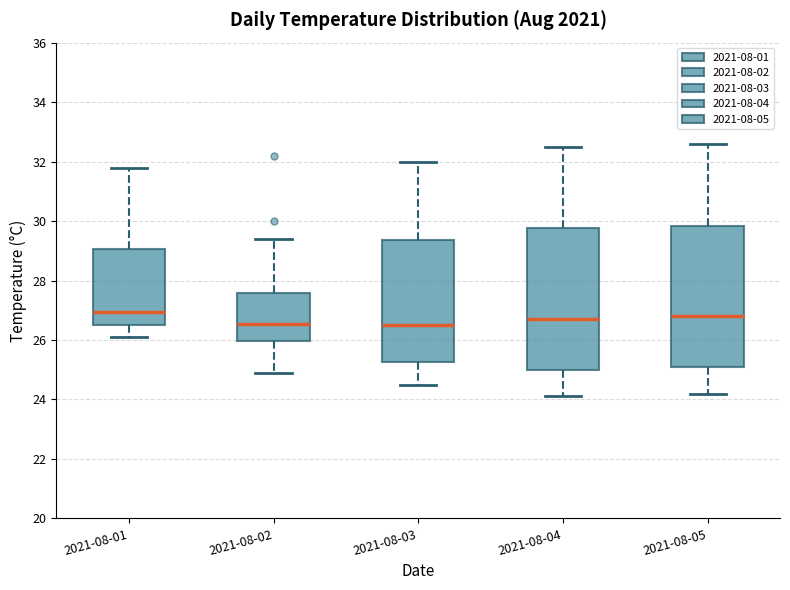

Reading left to right, transcribe this box plot: for each box, give where its median line is, the range the box spans, and where its two whiskers end, as read against the y-axis. The values are not printed on the chart, so give them approximately, as read against the axis.

2021-08-01: median 27.0, box 26.6 to 29.0, whiskers 26.2 to 31.8
2021-08-02: median 26.6, box 26.0 to 27.6, whiskers 25.0 to 29.4
2021-08-03: median 26.6, box 25.2 to 29.4, whiskers 24.6 to 32.0
2021-08-04: median 26.8, box 25.0 to 29.8, whiskers 24.2 to 32.6
2021-08-05: median 26.8, box 25.2 to 29.8, whiskers 24.2 to 32.6